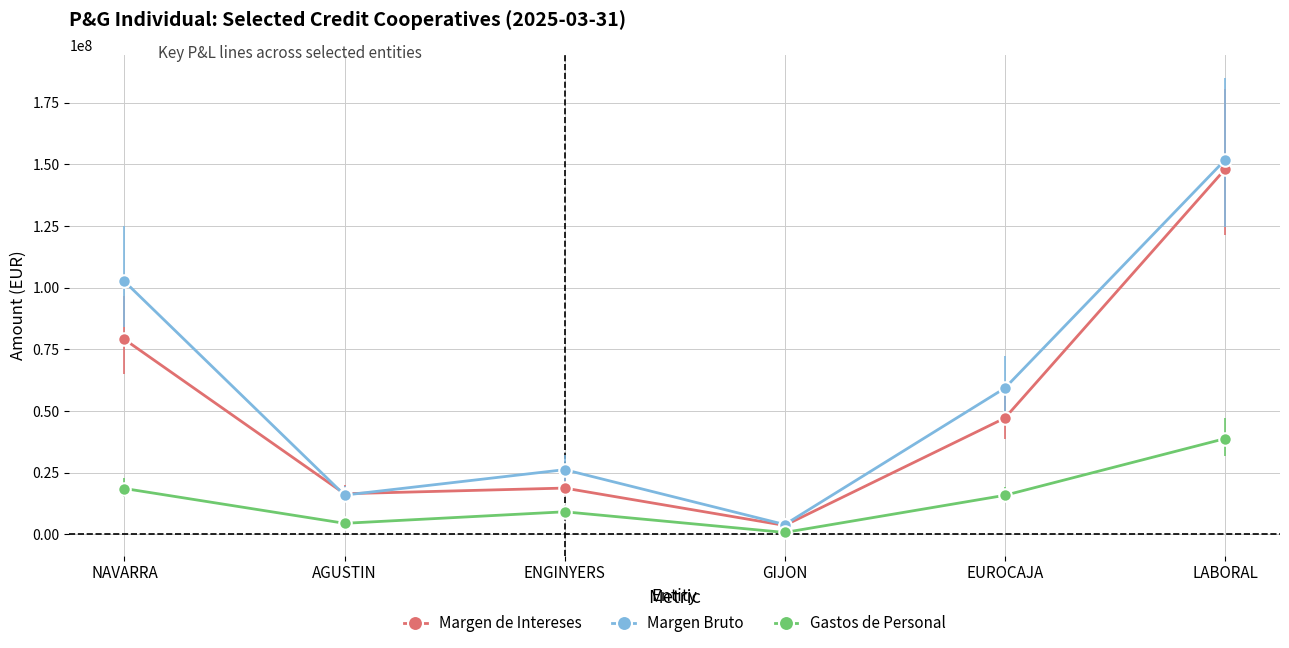

True or false: Margen Bruto and Margen de Intereses cross at least once.

True